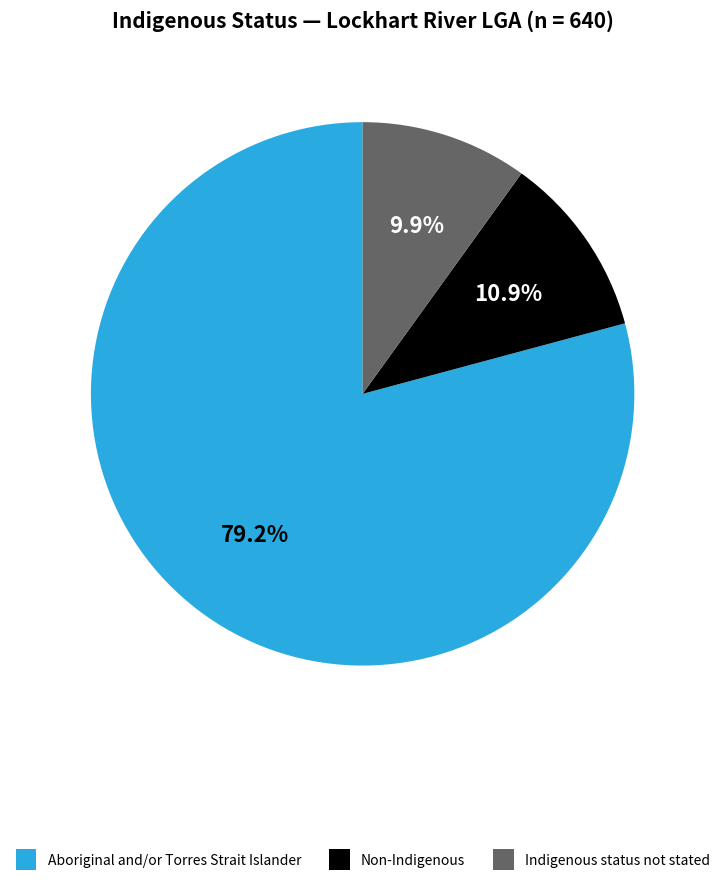

How many segments does this pie chart have?

3